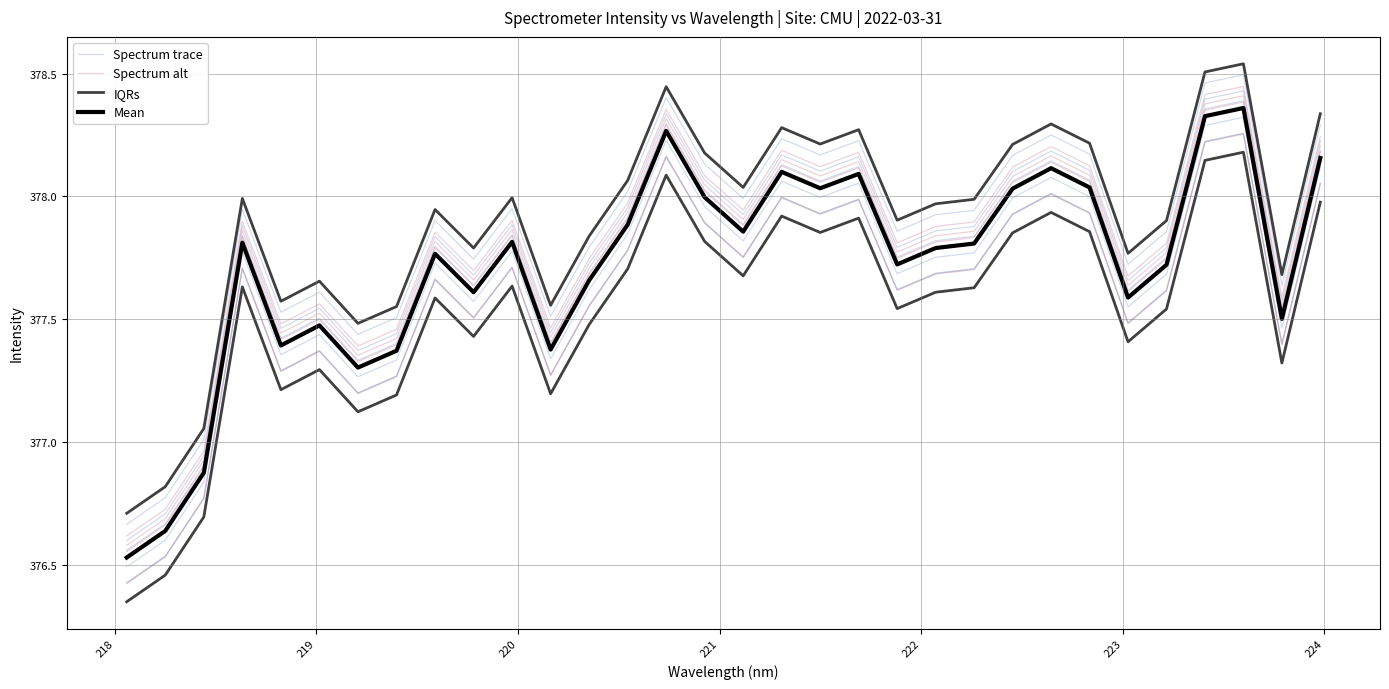

What are all the series names shown in the legend?

Spectrum trace, Spectrum alt, IQRs, Mean